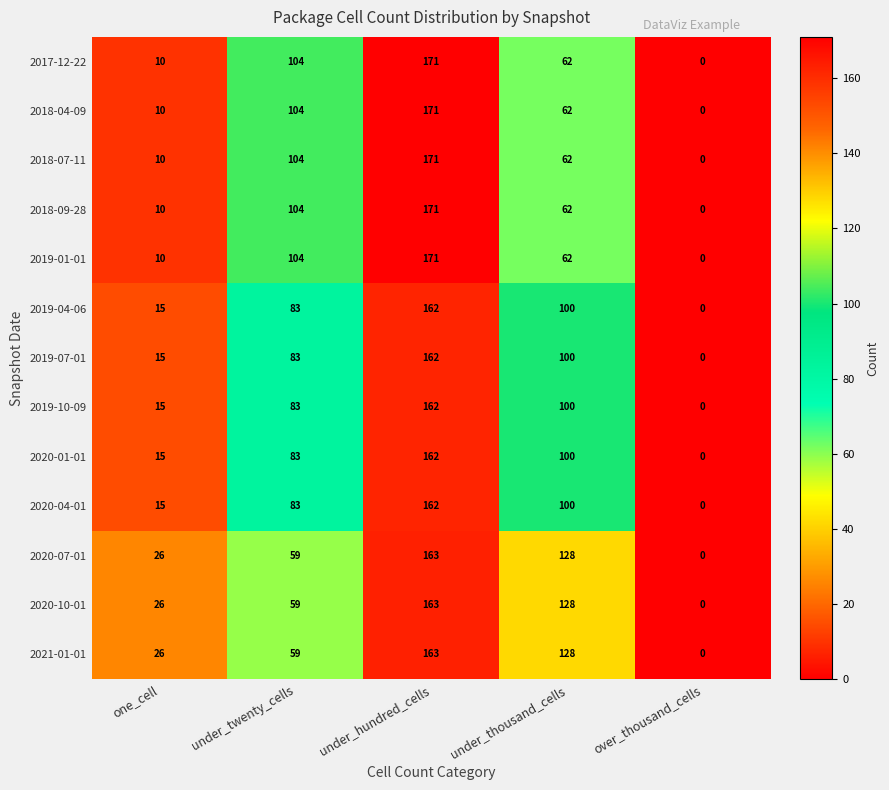

List the labels in order of 2017-12-22 value, smallest first.

over_thousand_cells, one_cell, under_thousand_cells, under_twenty_cells, under_hundred_cells